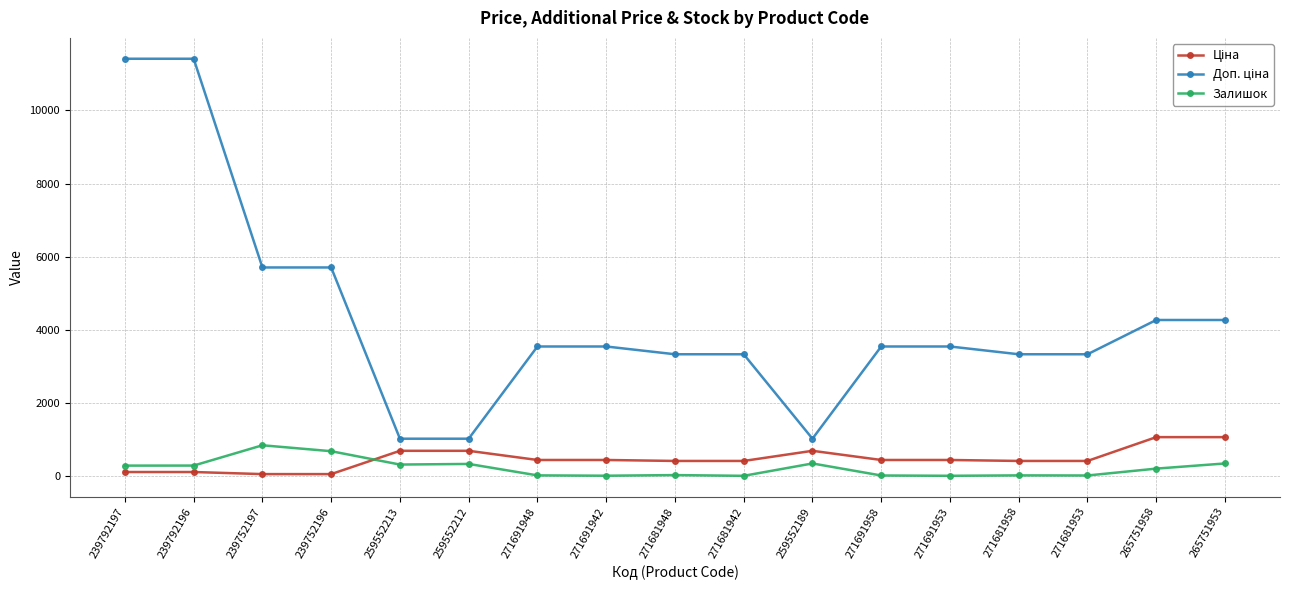

At how many categories does at least one series exceed 4508?

4